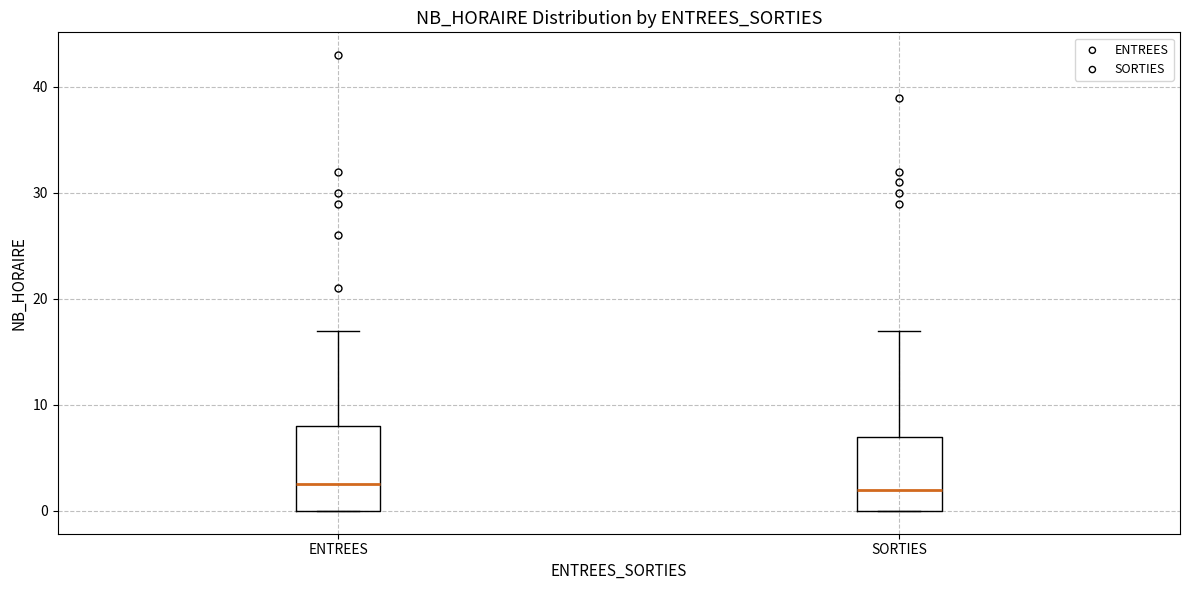

Which box is the tallest, from its lower edge to its upper edge?

ENTREES